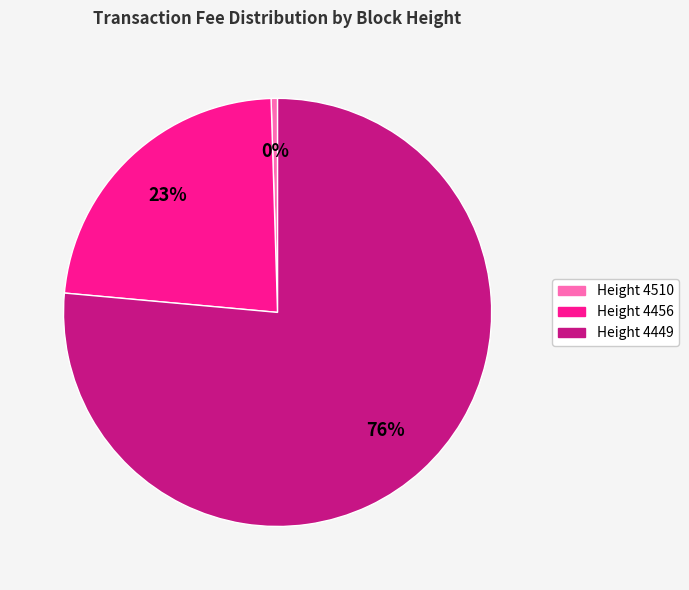

Rank the categories by value from lowest to highest.

Height 4510, Height 4456, Height 4449